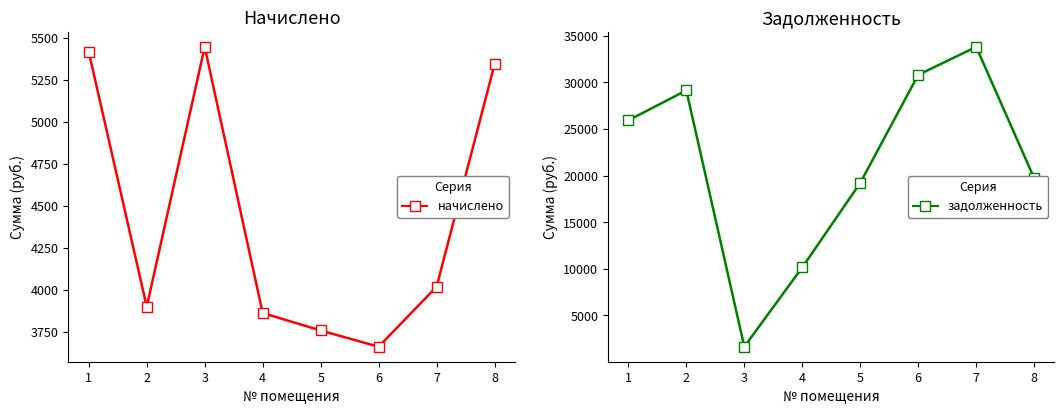

What is the approximate value of начислено at 1?

5416.3